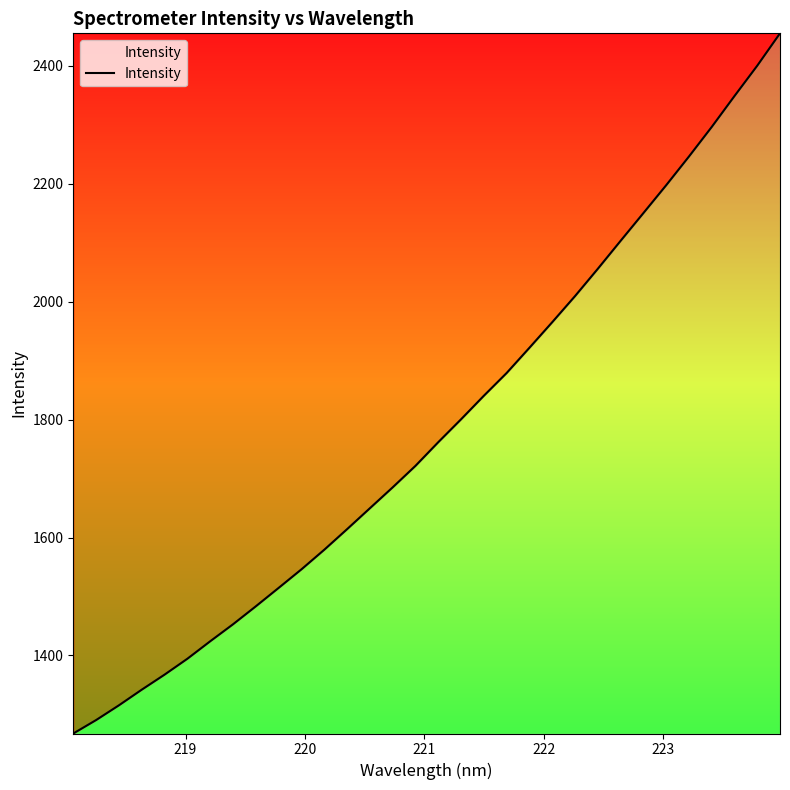

What is the difference between the maximum and second lowest values?

1164.3